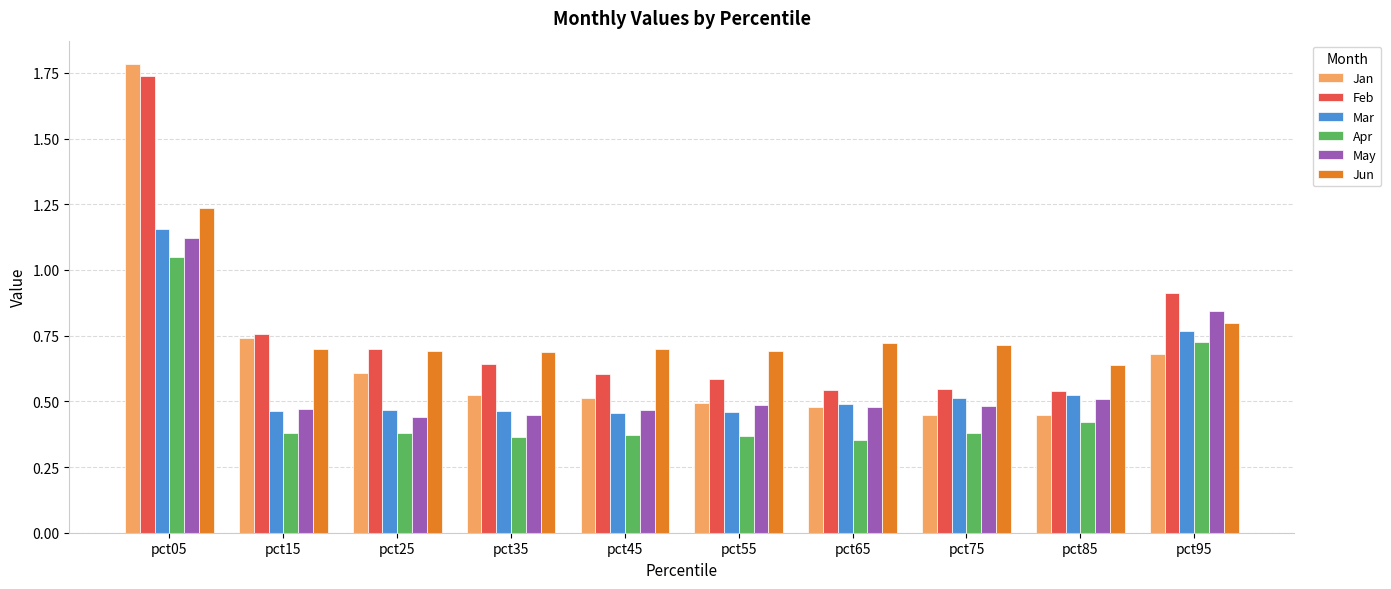

What is the total value across all series at pct45?

3.1